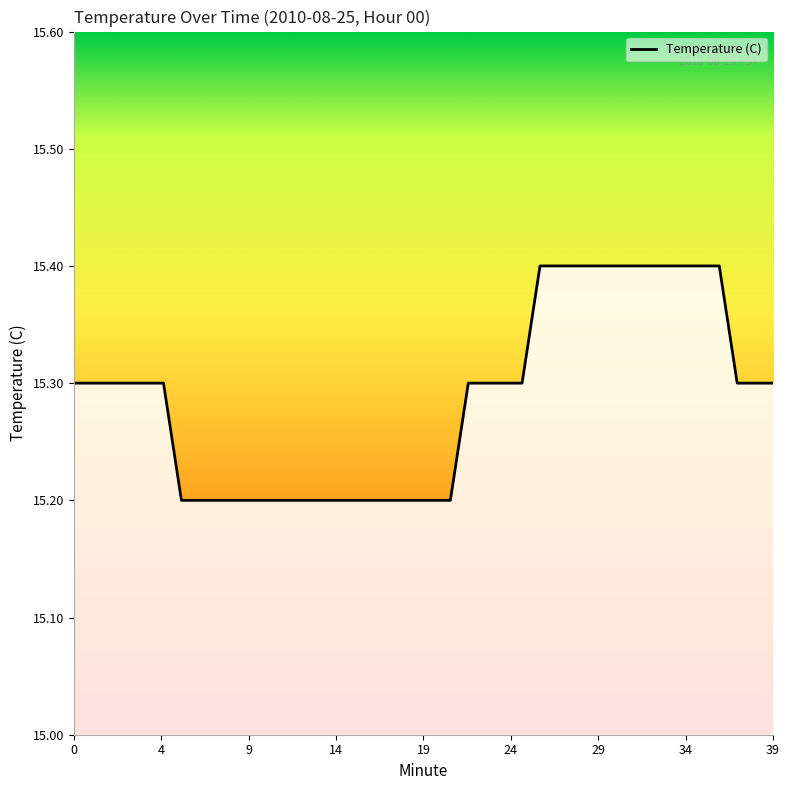

What is the minimum value shown in the chart?

15.2